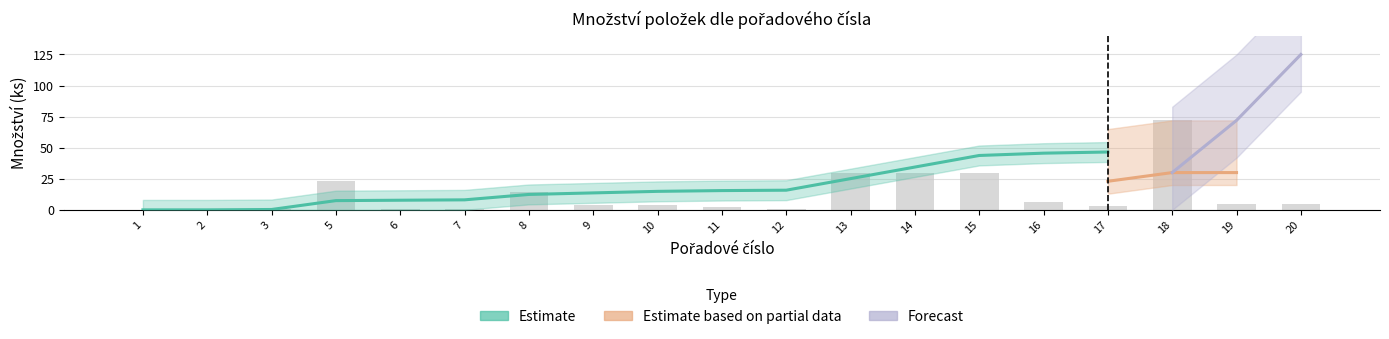

The value of Estimate based on partial data at 19 is 9.2. True or false?

False